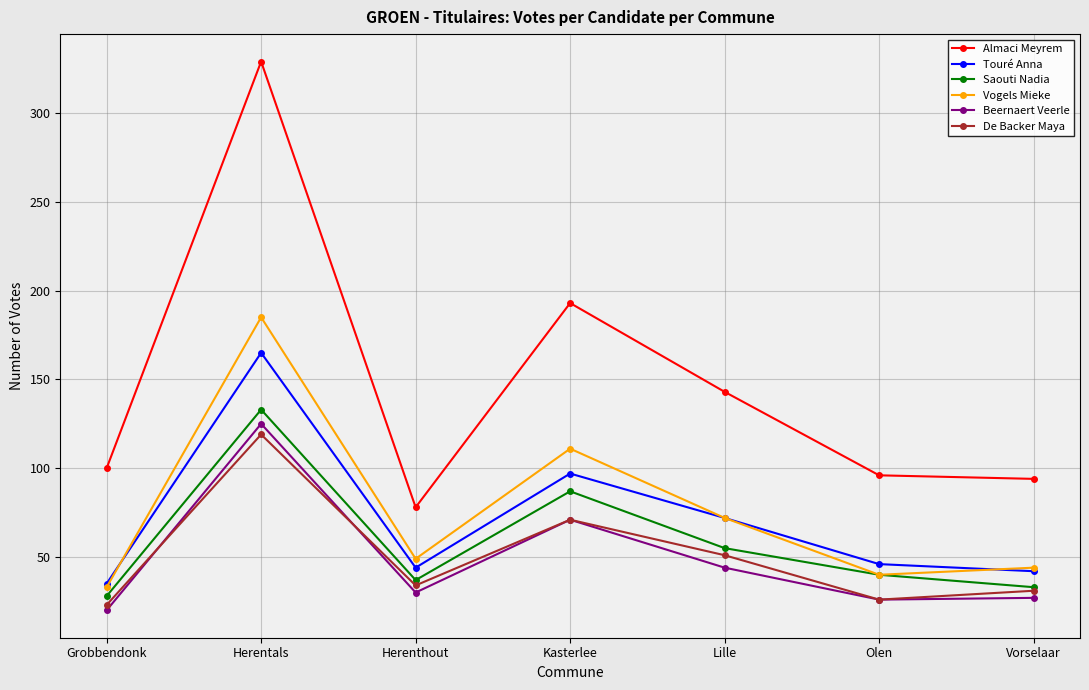

Which series has the widest spread of values?

Almaci Meyrem